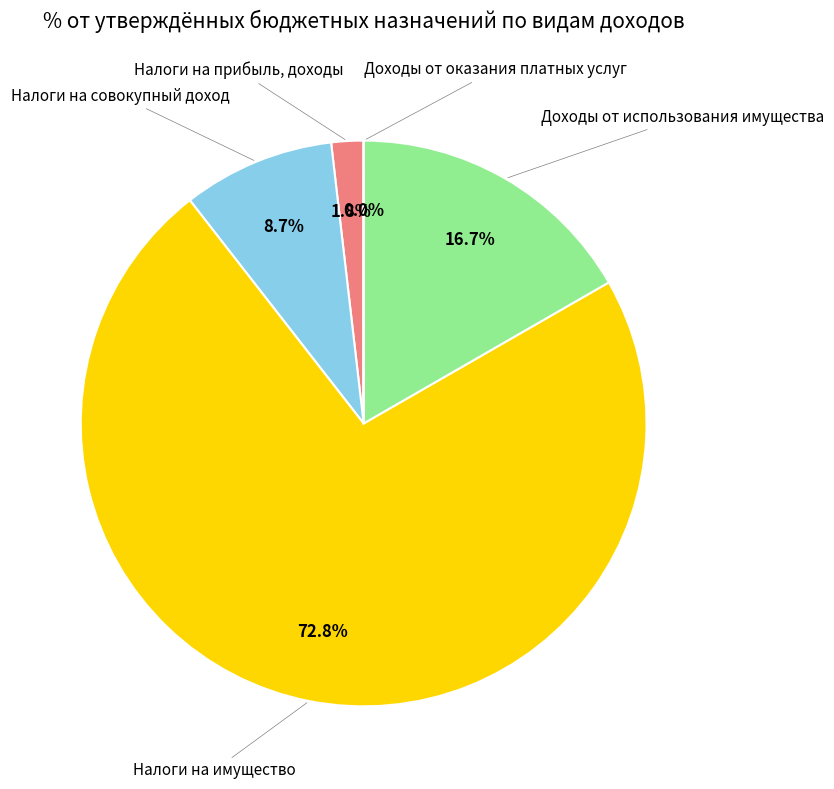

Does any single category account for the majority?

Yes